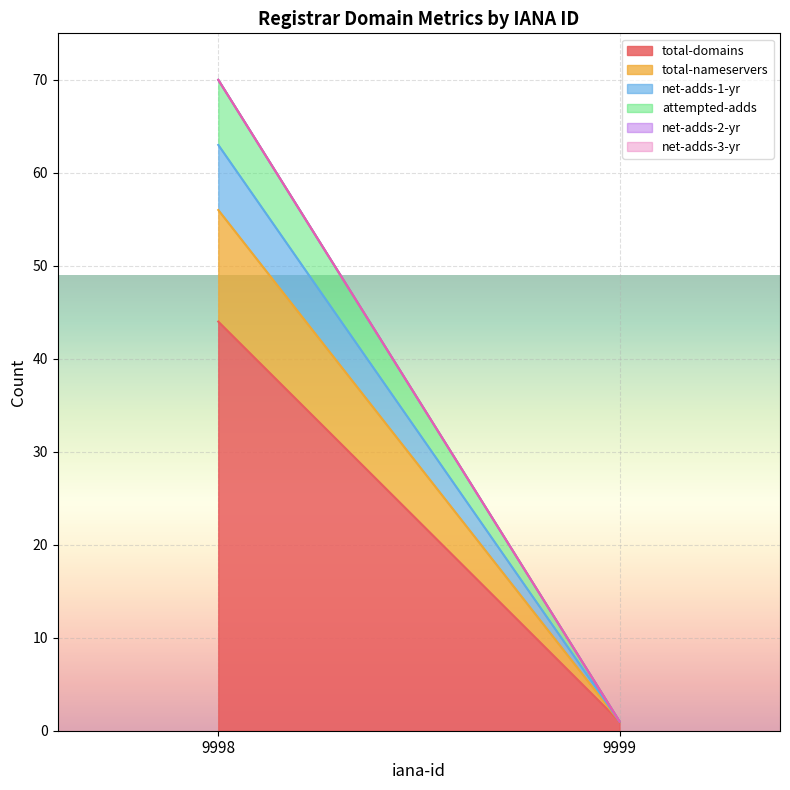

What is the difference between the highest and lowest values at 9999?

1